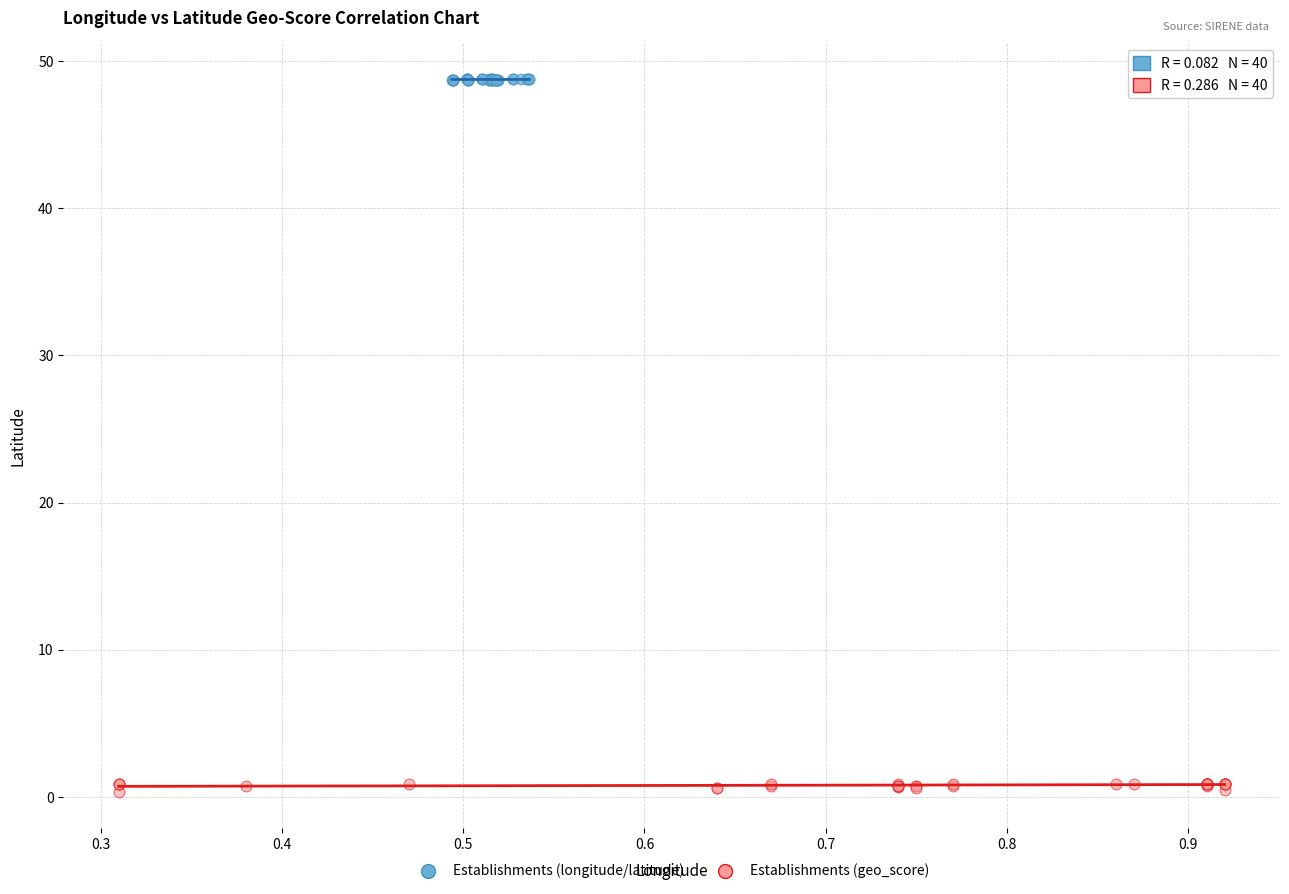

What are all the series names shown in the legend?

Establishments (longitude/latitude), Establishments (geo_score)